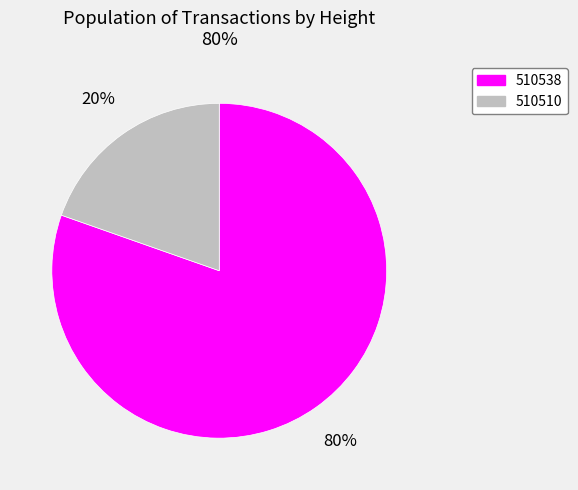

To the nearest percent, what percentage of the pie is 510538?

80%